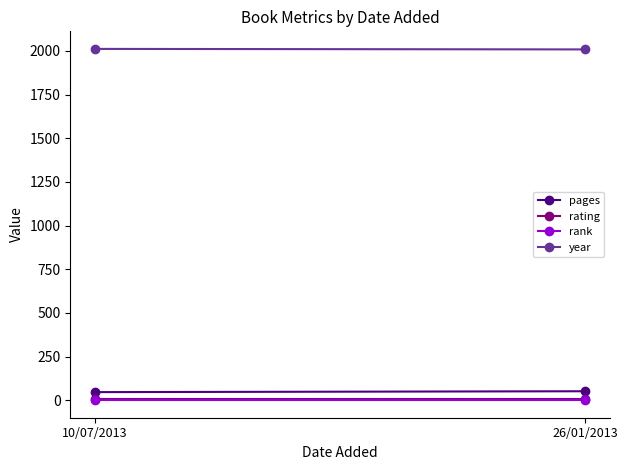

Reading left to right, list all the values displayed in this chart.

pages: 10/07/2013=47	26/01/2013=52
rating: 10/07/2013=9	26/01/2013=9
rank: 10/07/2013=1	26/01/2013=1
year: 10/07/2013=2012	26/01/2013=2009